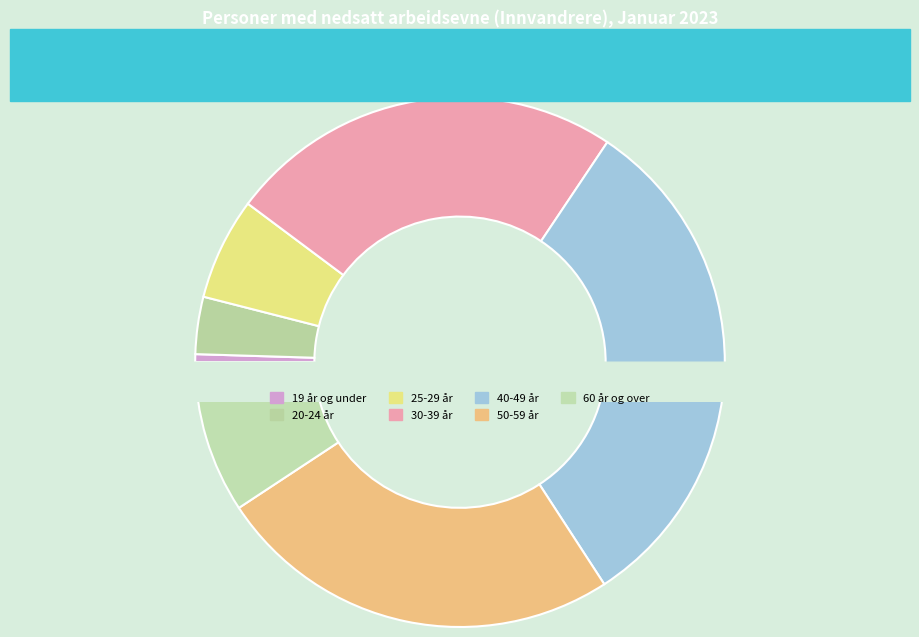

What is the smallest slice in the pie chart?

19 år og under